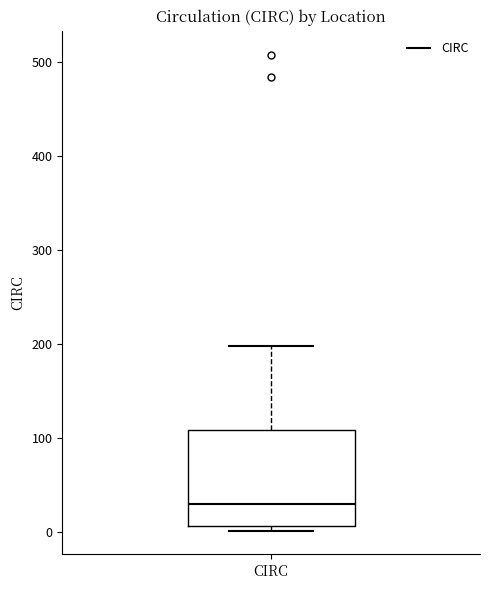

Read this box plot against the y-axis: the position of the median line, the range covered by the box, and the ends of both whiskers. The values are not printed on the chart, so give them approximately, as read against the axis.

median 30, box 10 to 110, whiskers 0 to 200